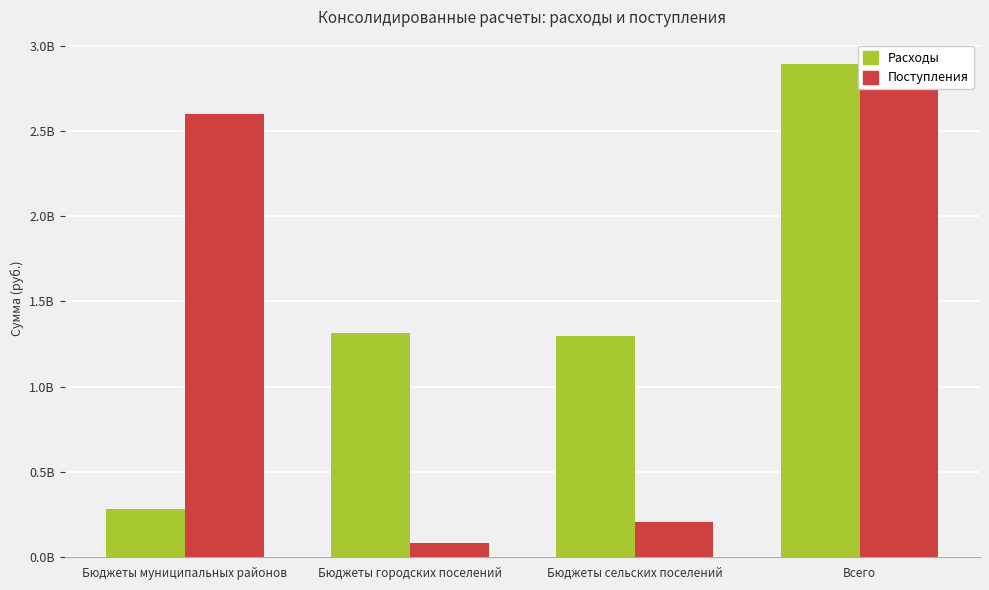

Does the chart contain any negative values?

No